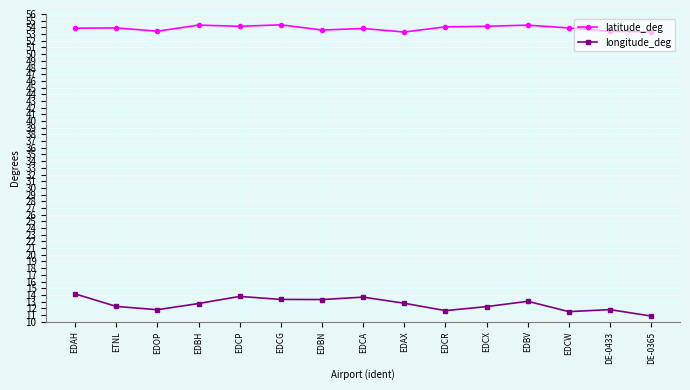

True or false: latitude_deg has a value of 53.4 at DE-0433.

True